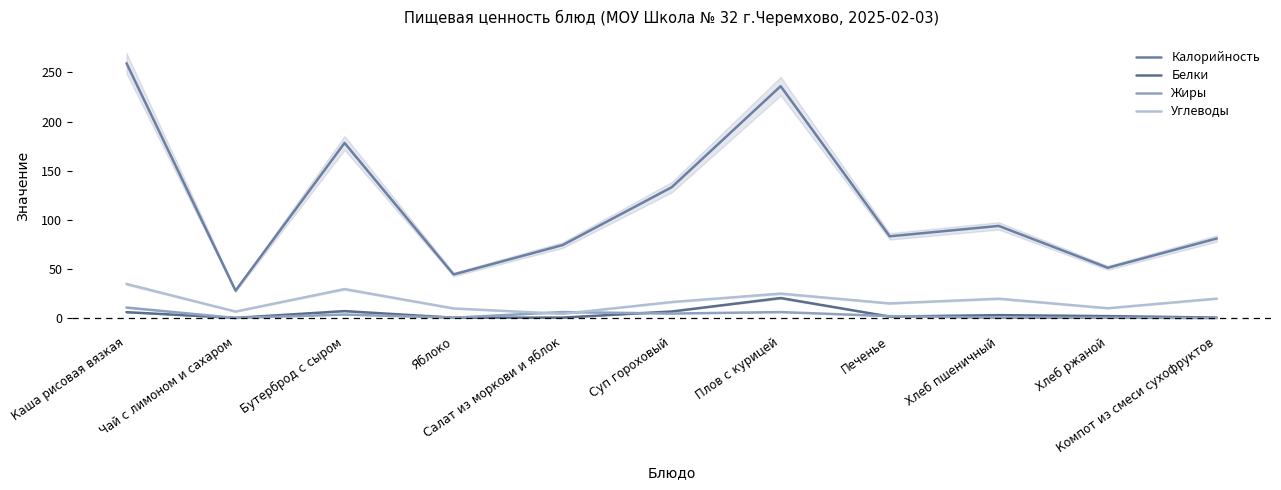

How many interior local peaks does the Углеводы series have?

3